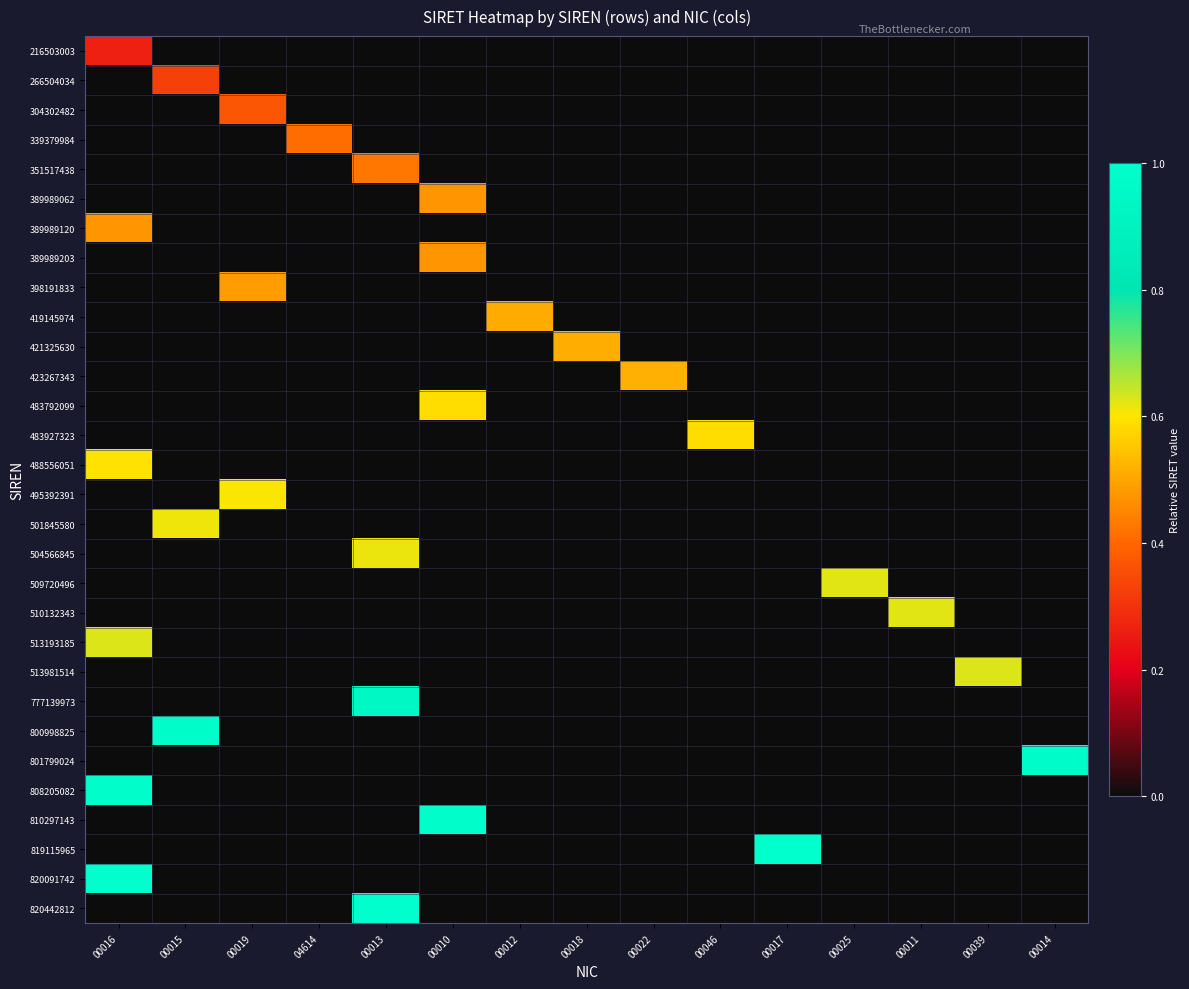

Reading left to right, extract all data points from this chart.

216503003: 00016=0.3	00015=0.0	00019=0.0	04614=0.0	00013=0.0	00010=0.0	00012=0.0	00018=0.0	00022=0.0	00046=0.0	00017=0.0	00025=0.0	00011=0.0	00039=0.0	00014=0.0
266504034: 00016=0.0	00015=0.3	00019=0.0	04614=0.0	00013=0.0	00010=0.0	00012=0.0	00018=0.0	00022=0.0	00046=0.0	00017=0.0	00025=0.0	00011=0.0	00039=0.0	00014=0.0
304302482: 00016=0.0	00015=0.0	00019=0.4	04614=0.0	00013=0.0	00010=0.0	00012=0.0	00018=0.0	00022=0.0	00046=0.0	00017=0.0	00025=0.0	00011=0.0	00039=0.0	00014=0.0
339379984: 00016=0.0	00015=0.0	00019=0.0	04614=0.4	00013=0.0	00010=0.0	00012=0.0	00018=0.0	00022=0.0	00046=0.0	00017=0.0	00025=0.0	00011=0.0	00039=0.0	00014=0.0
351517438: 00016=0.0	00015=0.0	00019=0.0	04614=0.0	00013=0.4	00010=0.0	00012=0.0	00018=0.0	00022=0.0	00046=0.0	00017=0.0	00025=0.0	00011=0.0	00039=0.0	00014=0.0
389989062: 00016=0.0	00015=0.0	00019=0.0	04614=0.0	00013=0.0	00010=0.5	00012=0.0	00018=0.0	00022=0.0	00046=0.0	00017=0.0	00025=0.0	00011=0.0	00039=0.0	00014=0.0
389989120: 00016=0.5	00015=0.0	00019=0.0	04614=0.0	00013=0.0	00010=0.0	00012=0.0	00018=0.0	00022=0.0	00046=0.0	00017=0.0	00025=0.0	00011=0.0	00039=0.0	00014=0.0
389989203: 00016=0.0	00015=0.0	00019=0.0	04614=0.0	00013=0.0	00010=0.5	00012=0.0	00018=0.0	00022=0.0	00046=0.0	00017=0.0	00025=0.0	00011=0.0	00039=0.0	00014=0.0
398191833: 00016=0.0	00015=0.0	00019=0.5	04614=0.0	00013=0.0	00010=0.0	00012=0.0	00018=0.0	00022=0.0	00046=0.0	00017=0.0	00025=0.0	00011=0.0	00039=0.0	00014=0.0
419145974: 00016=0.0	00015=0.0	00019=0.0	04614=0.0	00013=0.0	00010=0.0	00012=0.5	00018=0.0	00022=0.0	00046=0.0	00017=0.0	00025=0.0	00011=0.0	00039=0.0	00014=0.0
421325630: 00016=0.0	00015=0.0	00019=0.0	04614=0.0	00013=0.0	00010=0.0	00012=0.0	00018=0.5	00022=0.0	00046=0.0	00017=0.0	00025=0.0	00011=0.0	00039=0.0	00014=0.0
423267343: 00016=0.0	00015=0.0	00019=0.0	04614=0.0	00013=0.0	00010=0.0	00012=0.0	00018=0.0	00022=0.5	00046=0.0	00017=0.0	00025=0.0	00011=0.0	00039=0.0	00014=0.0
483792099: 00016=0.0	00015=0.0	00019=0.0	04614=0.0	00013=0.0	00010=0.6	00012=0.0	00018=0.0	00022=0.0	00046=0.0	00017=0.0	00025=0.0	00011=0.0	00039=0.0	00014=0.0
483927323: 00016=0.0	00015=0.0	00019=0.0	04614=0.0	00013=0.0	00010=0.0	00012=0.0	00018=0.0	00022=0.0	00046=0.6	00017=0.0	00025=0.0	00011=0.0	00039=0.0	00014=0.0
488556051: 00016=0.6	00015=0.0	00019=0.0	04614=0.0	00013=0.0	00010=0.0	00012=0.0	00018=0.0	00022=0.0	00046=0.0	00017=0.0	00025=0.0	00011=0.0	00039=0.0	00014=0.0
495392391: 00016=0.0	00015=0.0	00019=0.6	04614=0.0	00013=0.0	00010=0.0	00012=0.0	00018=0.0	00022=0.0	00046=0.0	00017=0.0	00025=0.0	00011=0.0	00039=0.0	00014=0.0
501845580: 00016=0.0	00015=0.6	00019=0.0	04614=0.0	00013=0.0	00010=0.0	00012=0.0	00018=0.0	00022=0.0	00046=0.0	00017=0.0	00025=0.0	00011=0.0	00039=0.0	00014=0.0
504566845: 00016=0.0	00015=0.0	00019=0.0	04614=0.0	00013=0.6	00010=0.0	00012=0.0	00018=0.0	00022=0.0	00046=0.0	00017=0.0	00025=0.0	00011=0.0	00039=0.0	00014=0.0
509720496: 00016=0.0	00015=0.0	00019=0.0	04614=0.0	00013=0.0	00010=0.0	00012=0.0	00018=0.0	00022=0.0	00046=0.0	00017=0.0	00025=0.6	00011=0.0	00039=0.0	00014=0.0
510132343: 00016=0.0	00015=0.0	00019=0.0	04614=0.0	00013=0.0	00010=0.0	00012=0.0	00018=0.0	00022=0.0	00046=0.0	00017=0.0	00025=0.0	00011=0.6	00039=0.0	00014=0.0
513193185: 00016=0.6	00015=0.0	00019=0.0	04614=0.0	00013=0.0	00010=0.0	00012=0.0	00018=0.0	00022=0.0	00046=0.0	00017=0.0	00025=0.0	00011=0.0	00039=0.0	00014=0.0
513981514: 00016=0.0	00015=0.0	00019=0.0	04614=0.0	00013=0.0	00010=0.0	00012=0.0	00018=0.0	00022=0.0	00046=0.0	00017=0.0	00025=0.0	00011=0.0	00039=0.6	00014=0.0
777139973: 00016=0.0	00015=0.0	00019=0.0	04614=0.0	00013=0.9	00010=0.0	00012=0.0	00018=0.0	00022=0.0	00046=0.0	00017=0.0	00025=0.0	00011=0.0	00039=0.0	00014=0.0
800998825: 00016=0.0	00015=1.0	00019=0.0	04614=0.0	00013=0.0	00010=0.0	00012=0.0	00018=0.0	00022=0.0	00046=0.0	00017=0.0	00025=0.0	00011=0.0	00039=0.0	00014=0.0
801799024: 00016=0.0	00015=0.0	00019=0.0	04614=0.0	00013=0.0	00010=0.0	00012=0.0	00018=0.0	00022=0.0	00046=0.0	00017=0.0	00025=0.0	00011=0.0	00039=0.0	00014=1.0
808205082: 00016=1.0	00015=0.0	00019=0.0	04614=0.0	00013=0.0	00010=0.0	00012=0.0	00018=0.0	00022=0.0	00046=0.0	00017=0.0	00025=0.0	00011=0.0	00039=0.0	00014=0.0
810297143: 00016=0.0	00015=0.0	00019=0.0	04614=0.0	00013=0.0	00010=1.0	00012=0.0	00018=0.0	00022=0.0	00046=0.0	00017=0.0	00025=0.0	00011=0.0	00039=0.0	00014=0.0
819115965: 00016=0.0	00015=0.0	00019=0.0	04614=0.0	00013=0.0	00010=0.0	00012=0.0	00018=0.0	00022=0.0	00046=0.0	00017=1.0	00025=0.0	00011=0.0	00039=0.0	00014=0.0
820091742: 00016=1.0	00015=0.0	00019=0.0	04614=0.0	00013=0.0	00010=0.0	00012=0.0	00018=0.0	00022=0.0	00046=0.0	00017=0.0	00025=0.0	00011=0.0	00039=0.0	00014=0.0
820442812: 00016=0.0	00015=0.0	00019=0.0	04614=0.0	00013=1.0	00010=0.0	00012=0.0	00018=0.0	00022=0.0	00046=0.0	00017=0.0	00025=0.0	00011=0.0	00039=0.0	00014=0.0